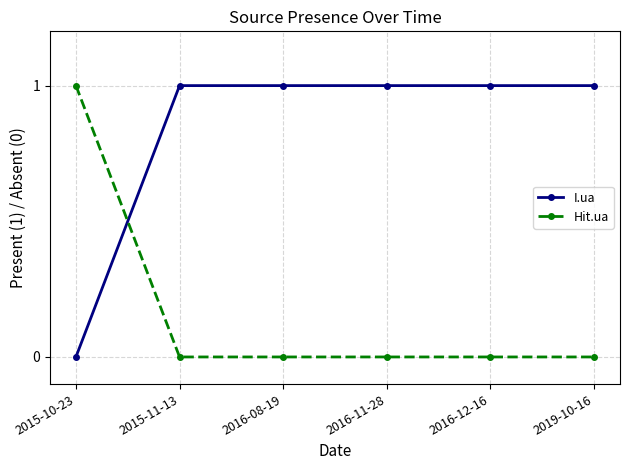

What is the difference between the maximum and minimum values in the Hit.ua series?

1